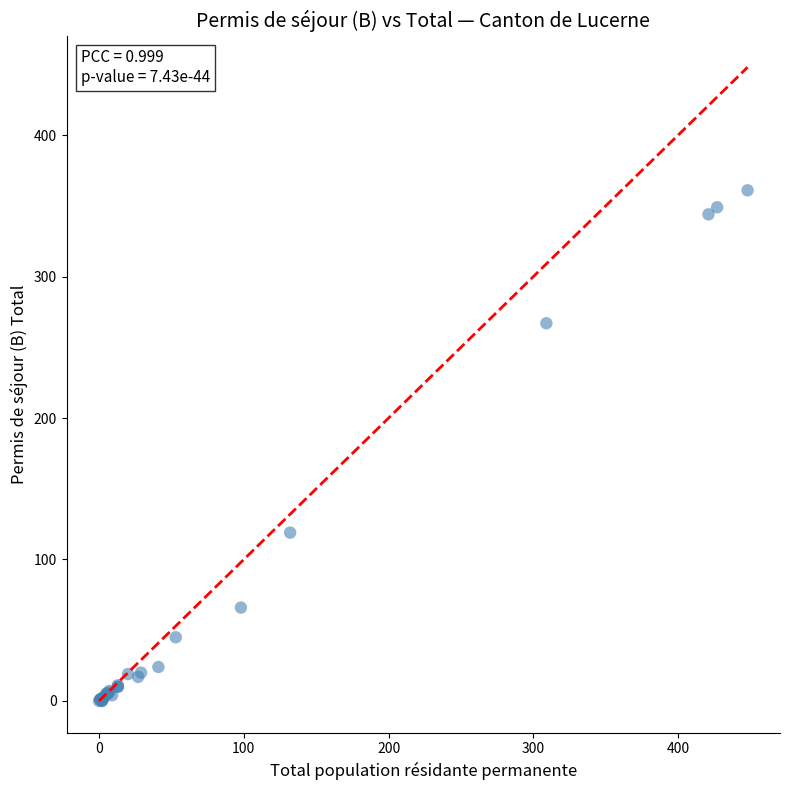

What Y value in the scatter plot is closest to 180?

119